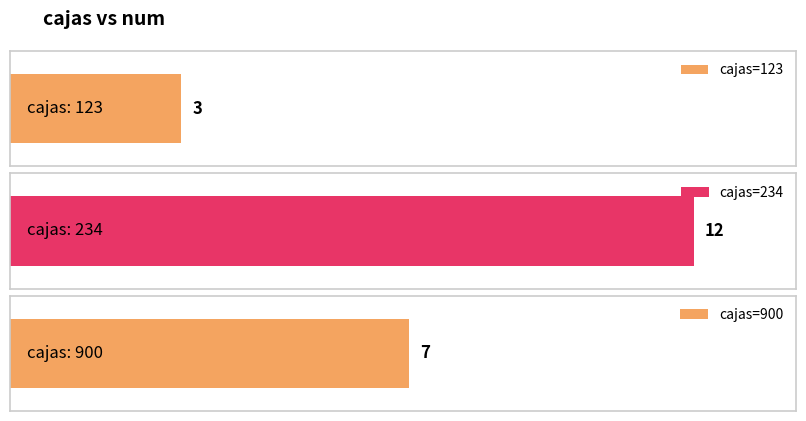

What is the change in value from 234 to 900?

-5